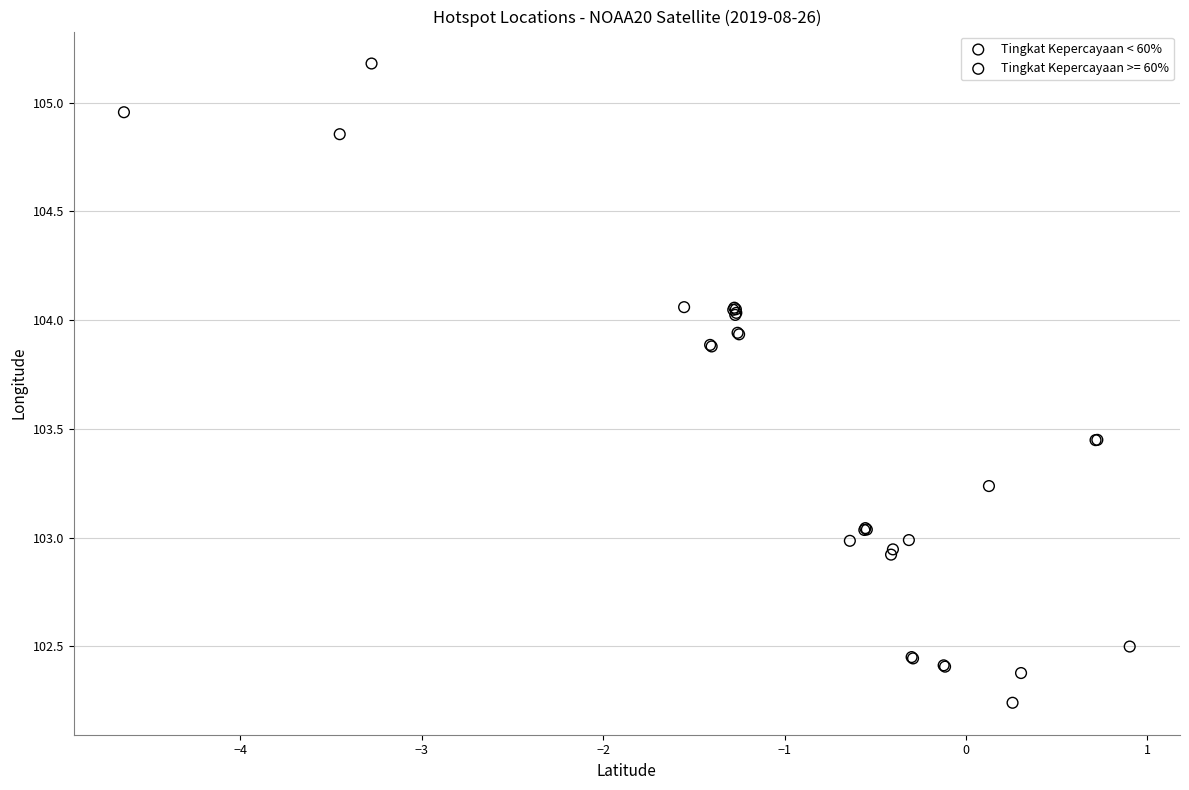

Which series has the largest Y range (max minus min)?

Tingkat Kepercayaan >= 60%